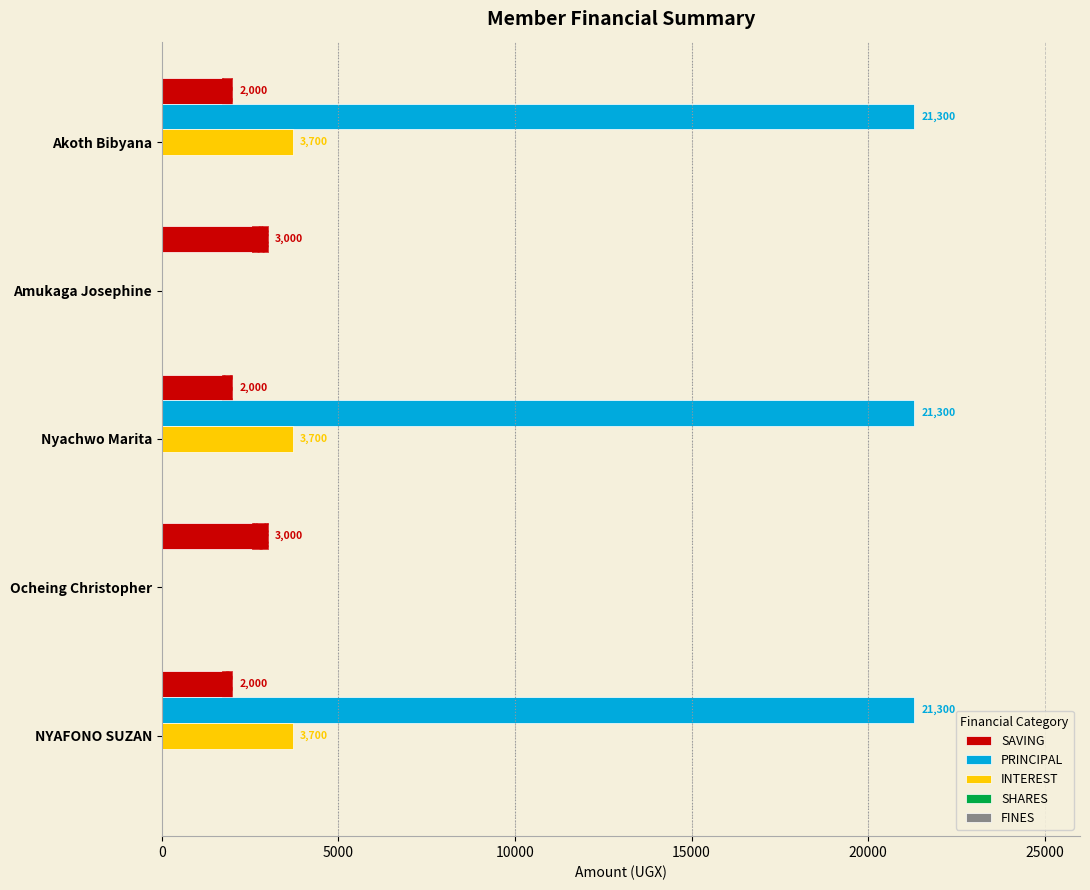

Is it true that PRINCIPAL equals 21300.0 at 20000?

True